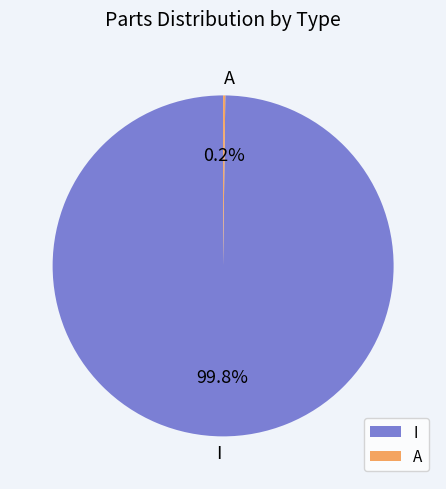

What percentage is NOT represented by I?

0.2%